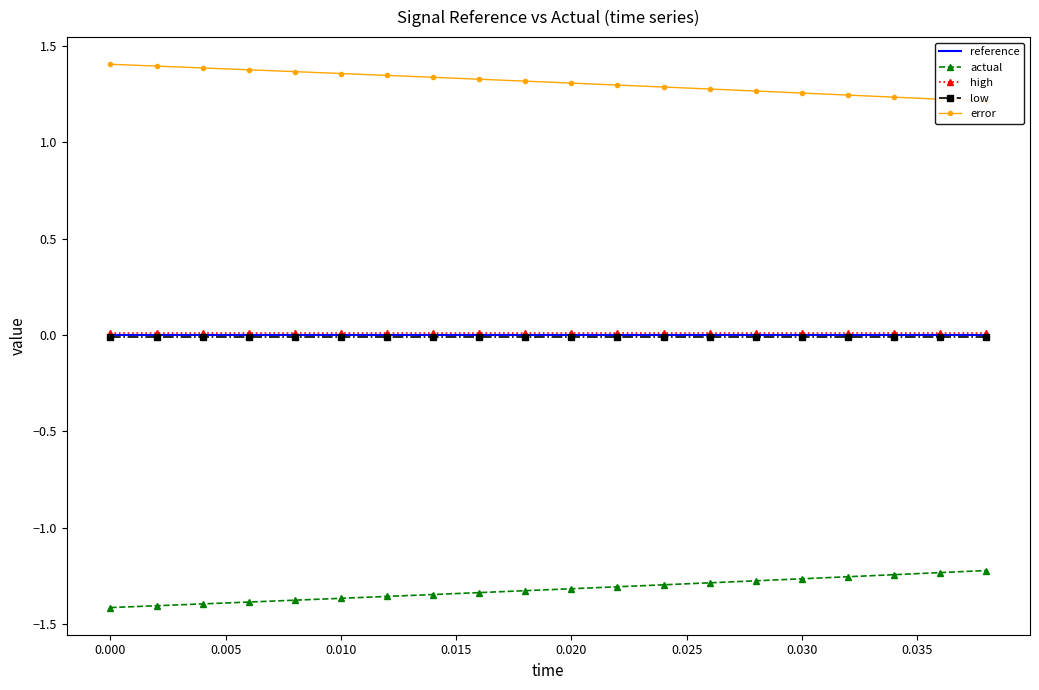

True or false: reference and actual intersect in this chart.

False